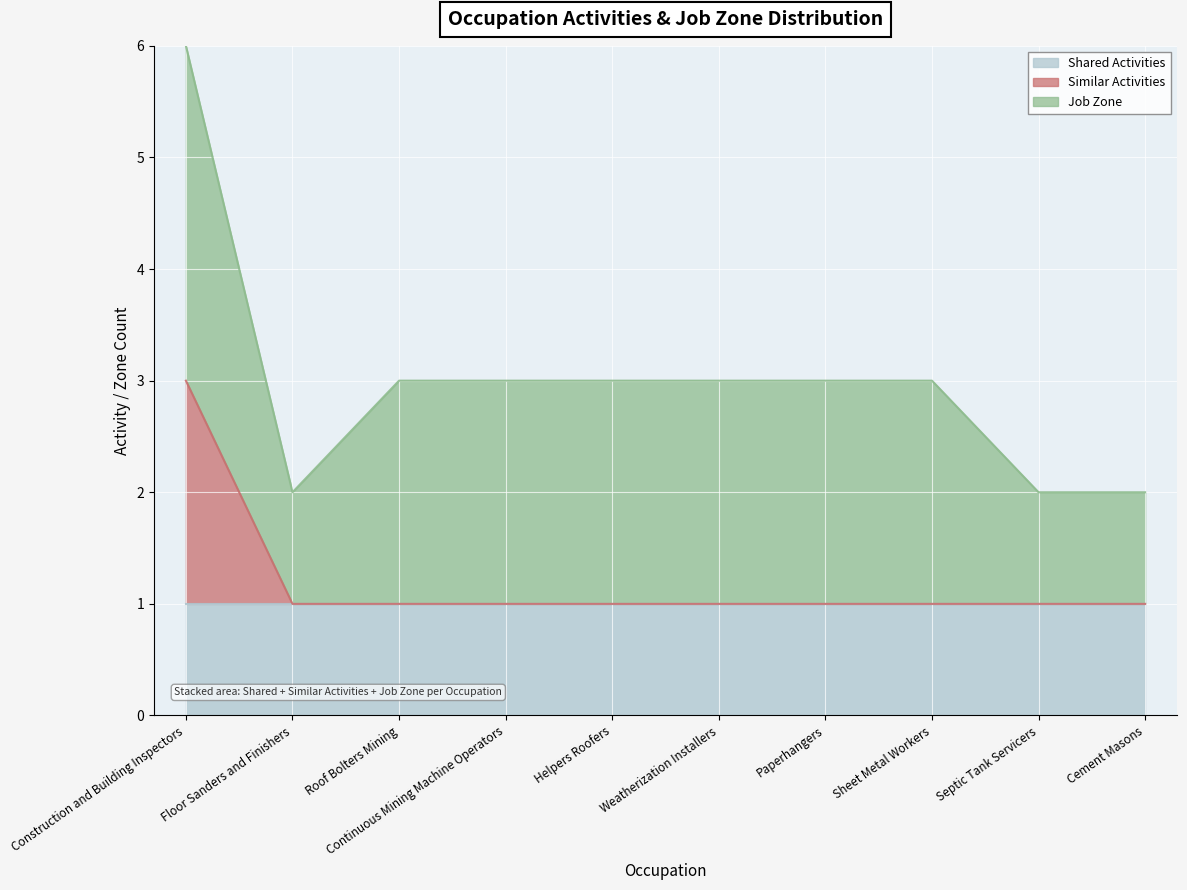

What is the total value across all series at Sheet Metal Workers?

3